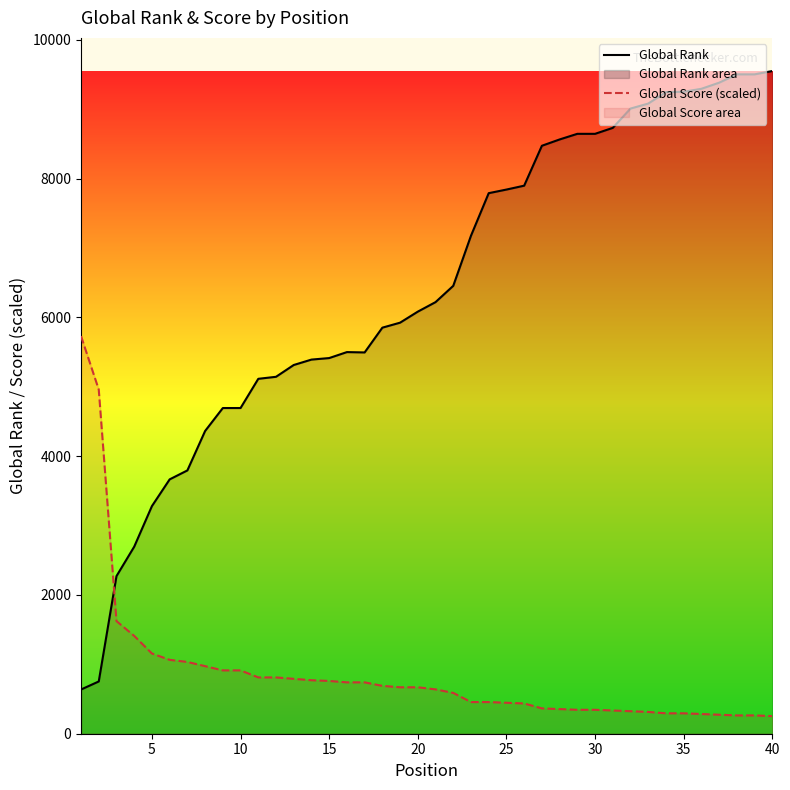

What is the lowest value of the Global Rank series?

637.0